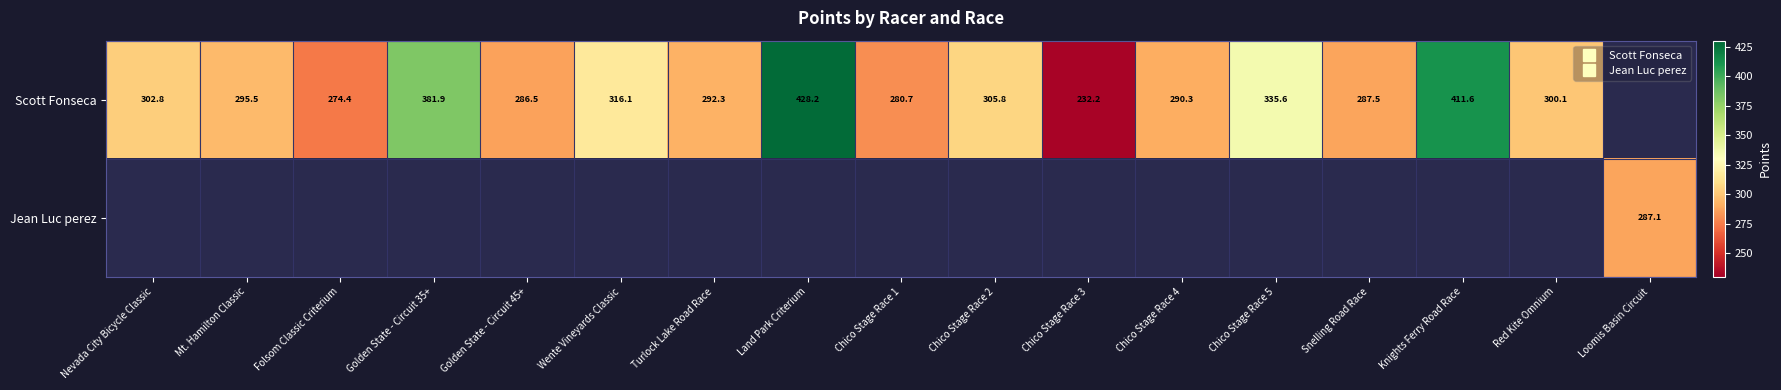

List the series in order of their overall mean, highest first.

Scott Fonseca, Jean Luc perez